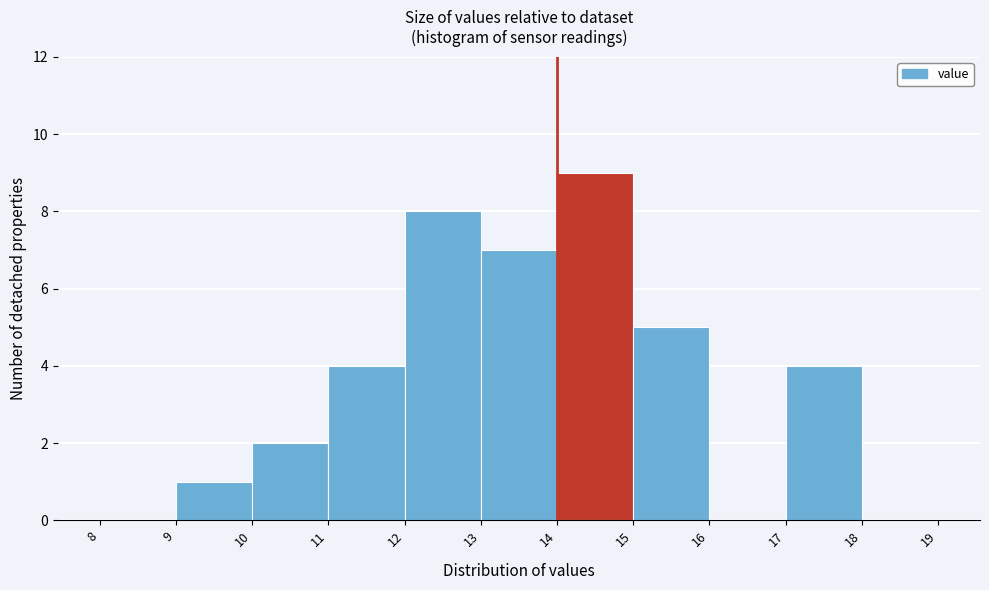

Reading left to right, list every bar in this chart as the range it spans on the x-axis followed by its height. The values are not printed on the chart, so give them approximately, as read against the axis.

8 to 9: 0
9 to 10: 1
10 to 11: 2
11 to 12: 4
12 to 13: 8
13 to 14: 7
14 to 15: 9
15 to 16: 5
16 to 17: 0
17 to 18: 4
18 to 19: 0